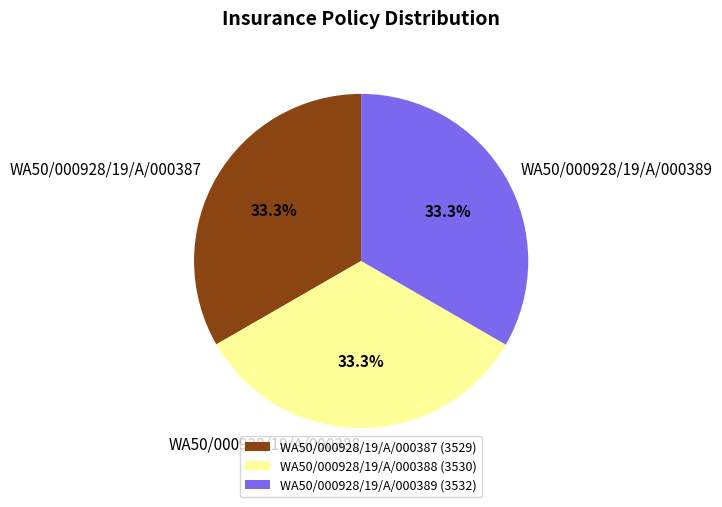

To the nearest percent, what is the combined percentage of WA50/000928/19/A/000389 and WA50/000928/19/A/000388?

67%